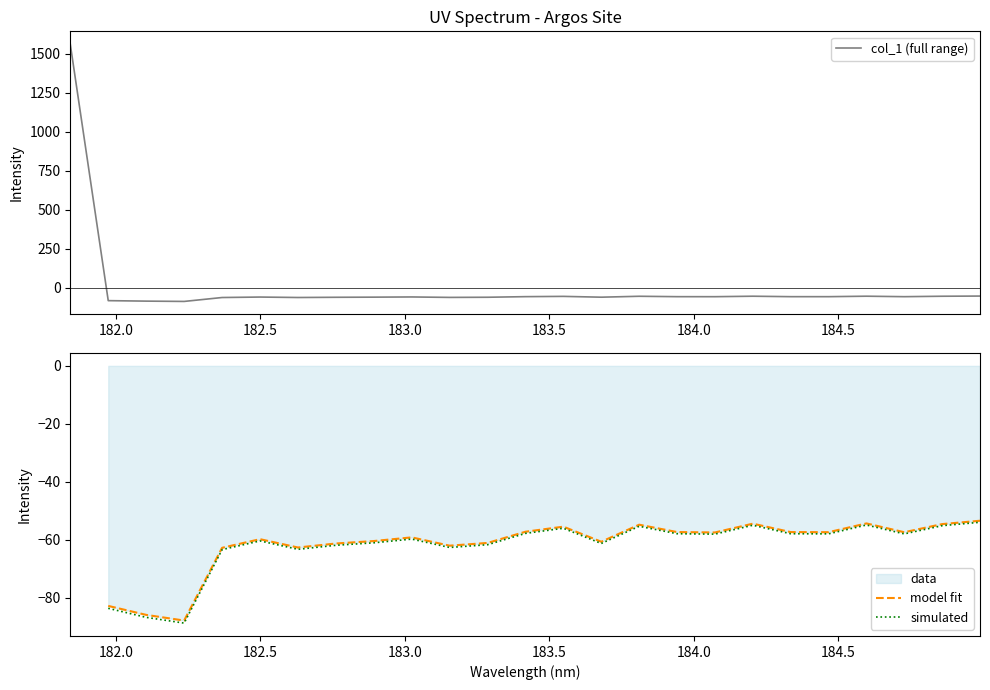

What is the lowest value of the col_1 (full range) series?

-87.9